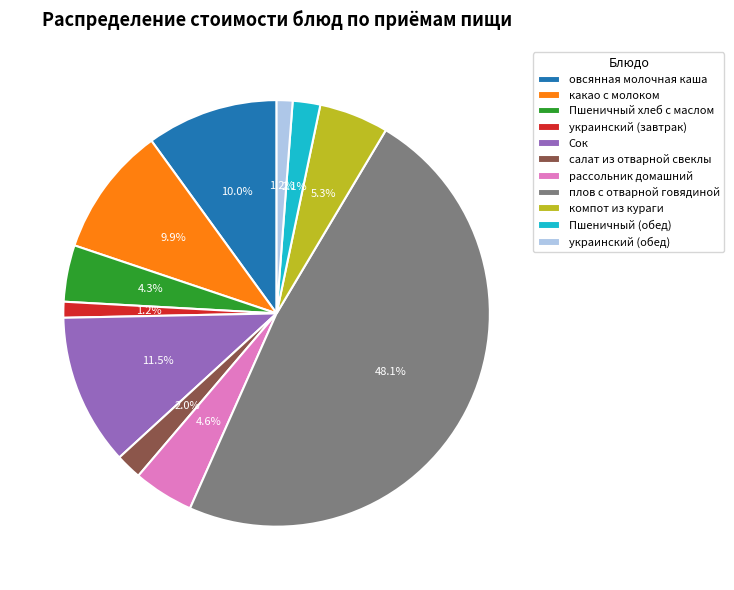

Do украинский (завтрак) and рассольник домашний together represent more than half of the pie?

No